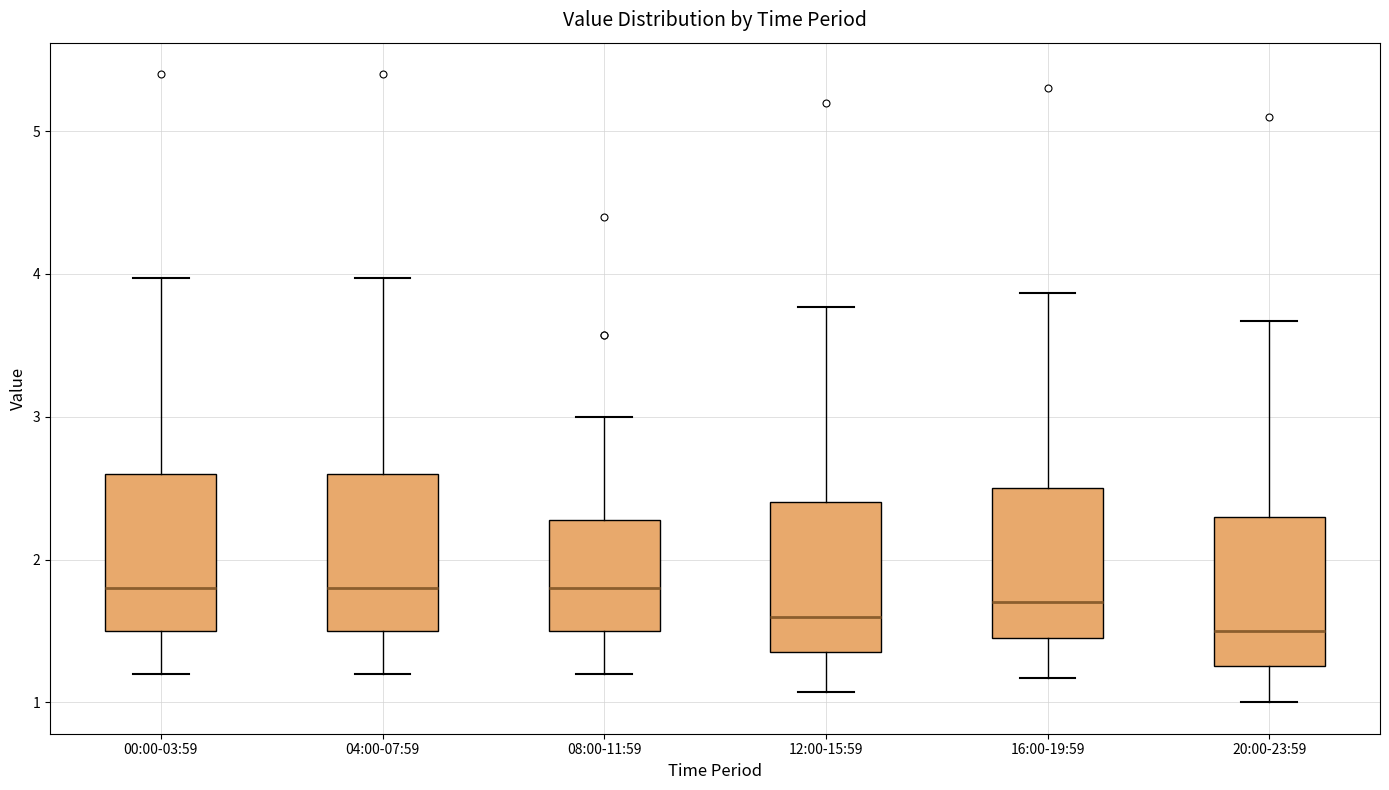

Reading left to right, transcribe this box plot: for each box, give where its median line is, the range the box spans, and where its two whiskers end, as read against the y-axis. The values are not printed on the chart, so give them approximately, as read against the axis.

00:00-03:59: median 1.8, box 1.5 to 2.6, whiskers 1.2 to 4.0
04:00-07:59: median 1.8, box 1.5 to 2.6, whiskers 1.2 to 4.0
08:00-11:59: median 1.8, box 1.5 to 2.3, whiskers 1.2 to 3.0
12:00-15:59: median 1.6, box 1.4 to 2.4, whiskers 1.1 to 3.8
16:00-19:59: median 1.7, box 1.5 to 2.5, whiskers 1.2 to 3.9
20:00-23:59: median 1.5, box 1.3 to 2.3, whiskers 1.0 to 3.7